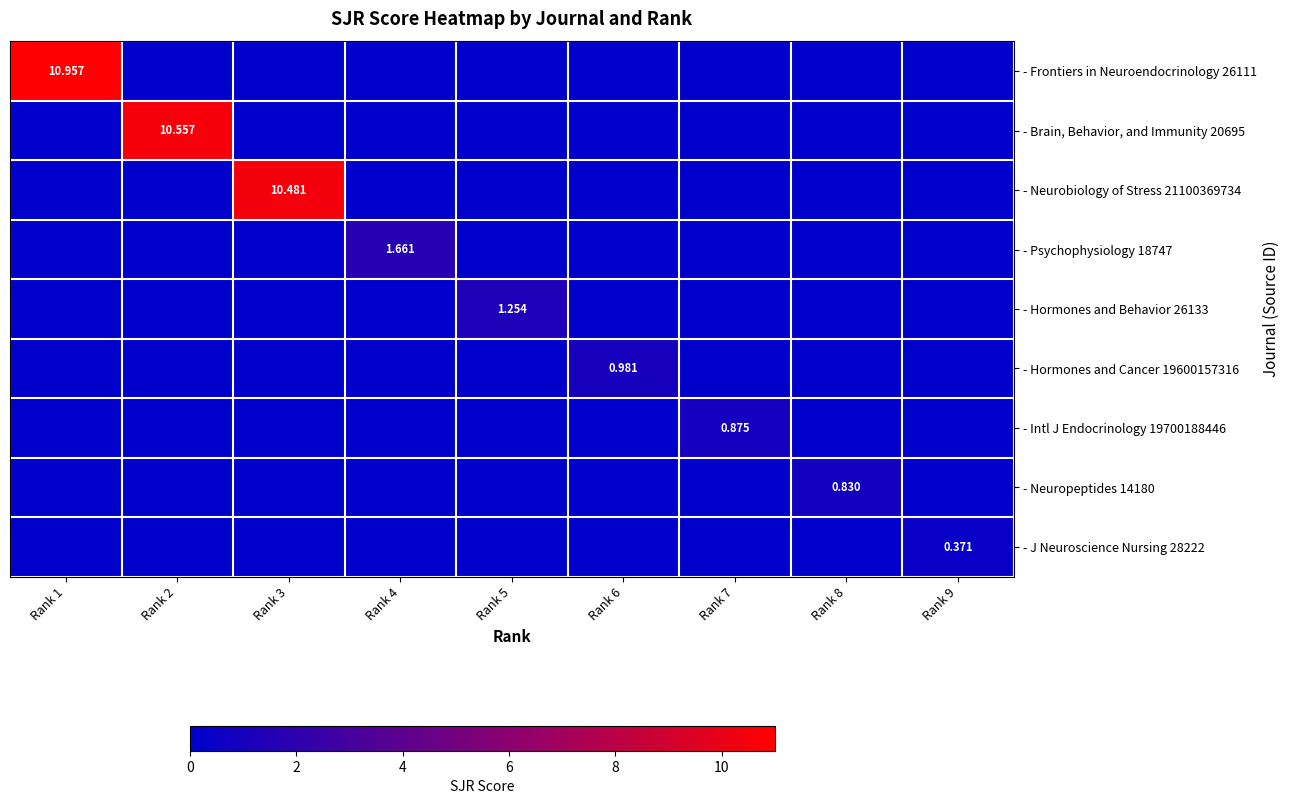

What is the difference between the maximum and minimum values in the - Neuropeptides 14180 series?

0.8